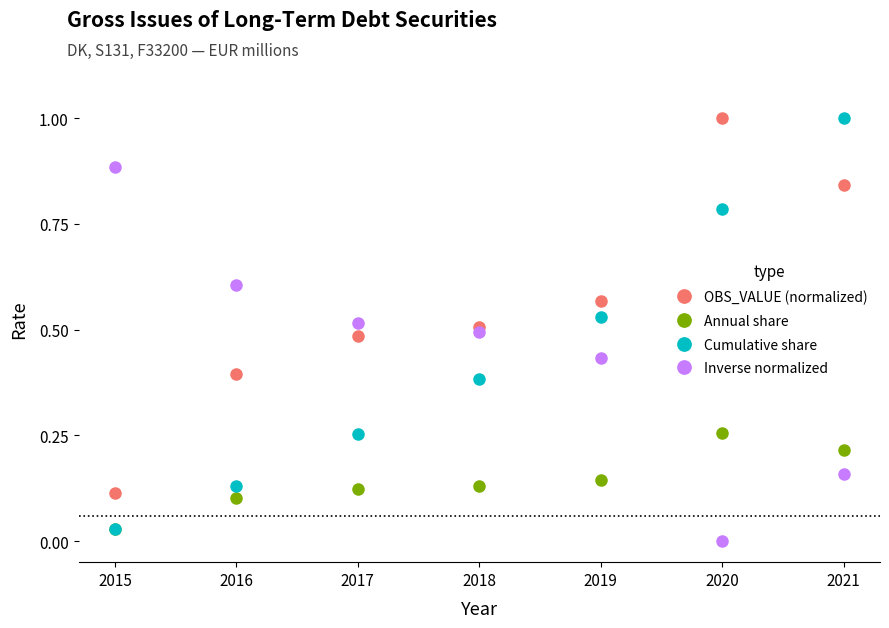

True or false: Annual share and Inverse normalized intersect in this chart.

True